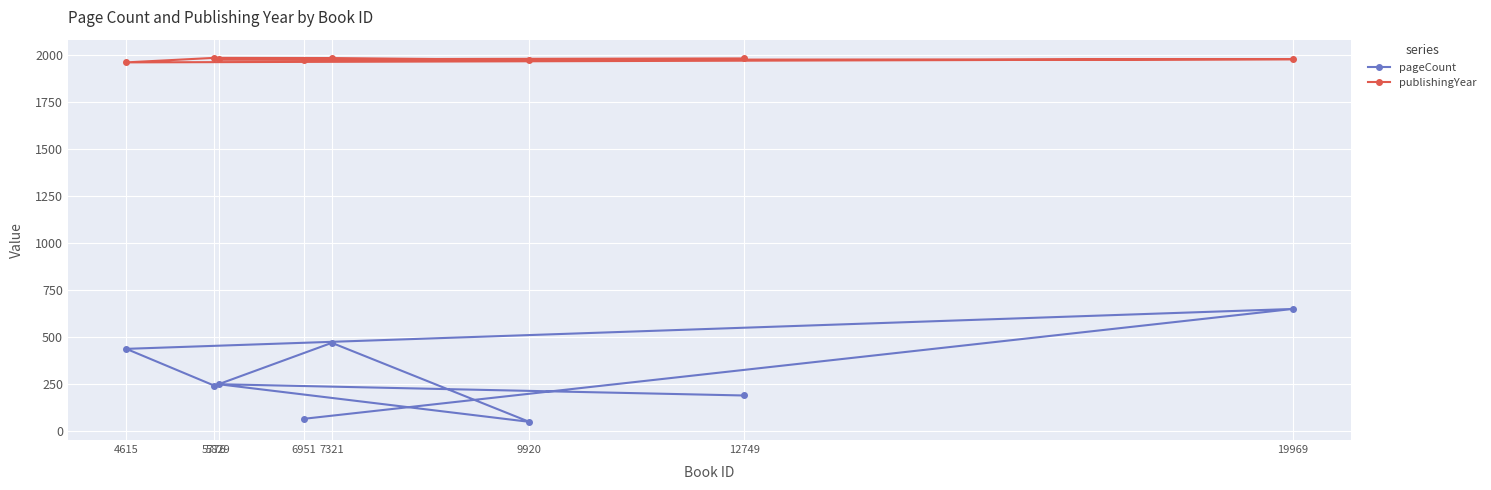

How many data points in pageCount are less than 248?

4